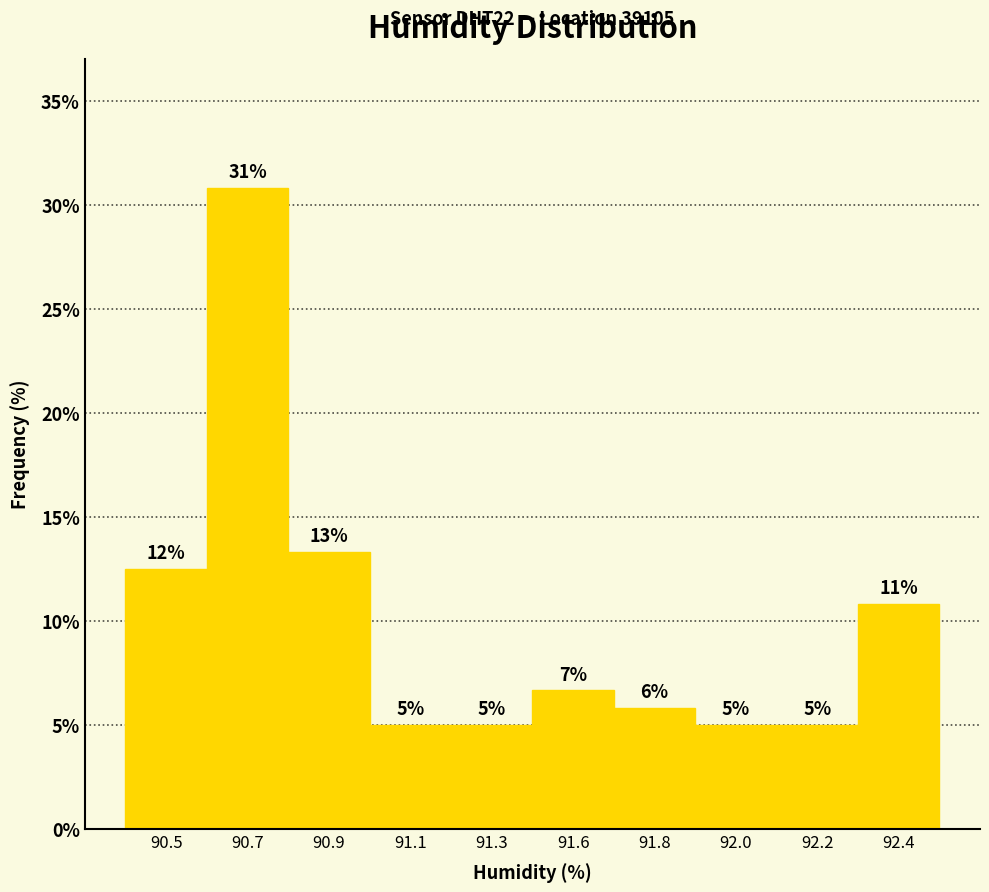

How many bars are there in total?

10